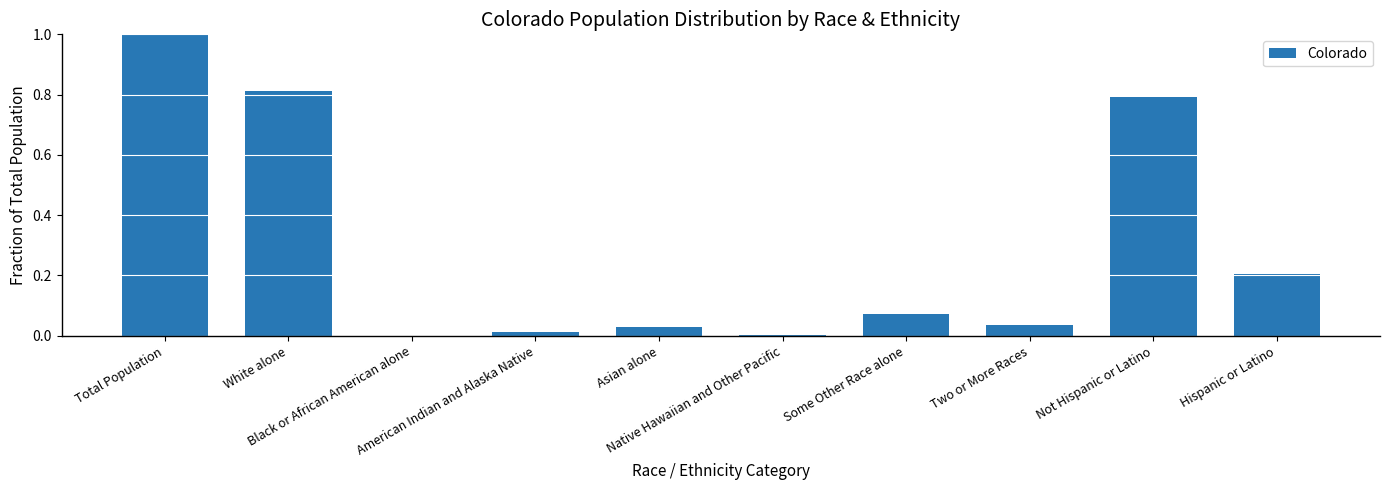

True or false: the data shows 1.2 at White alone.

False